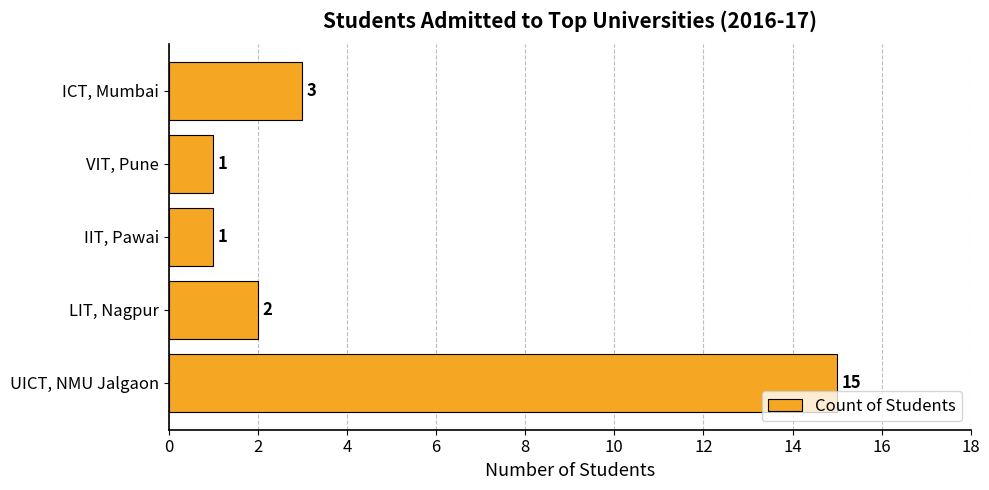

What is the approximate value at ICT, Mumbai?

3